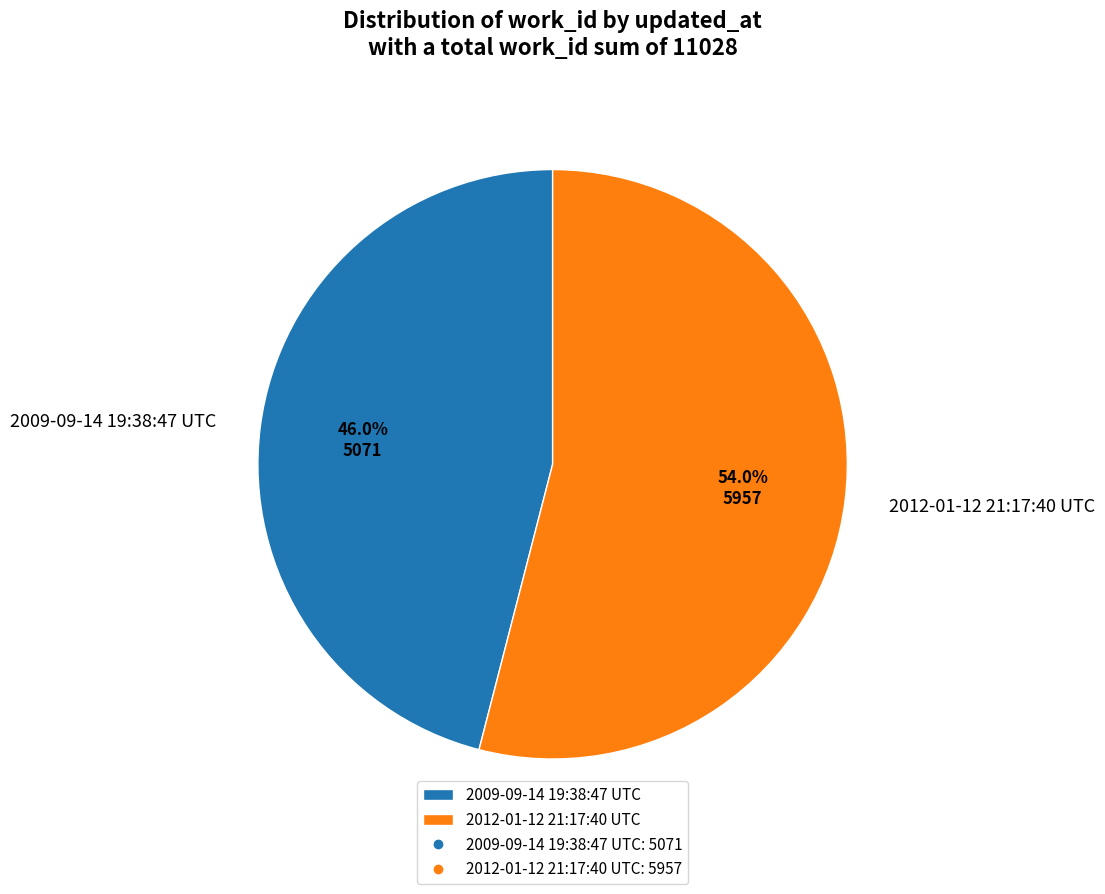

To the nearest percent, what is the difference between the largest and smallest slice percentages?

8%